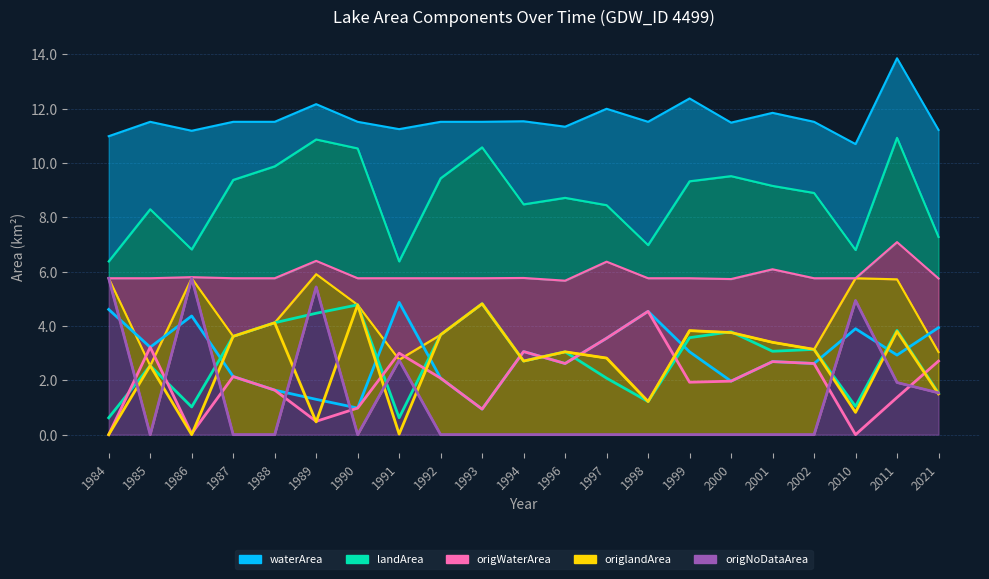

What is the sum of all landArea values?

59.3